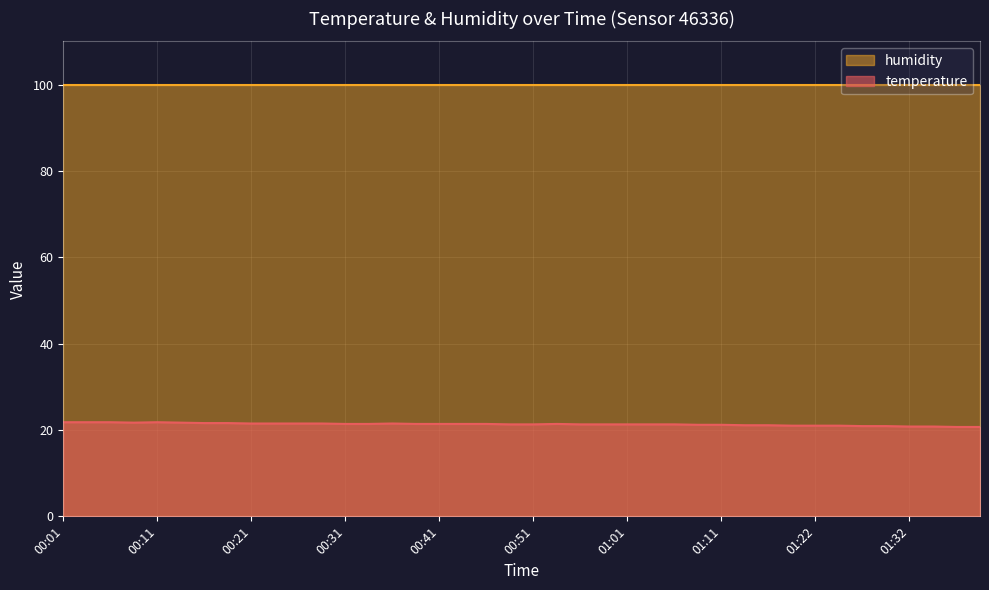

How many data points are less than 21?

6